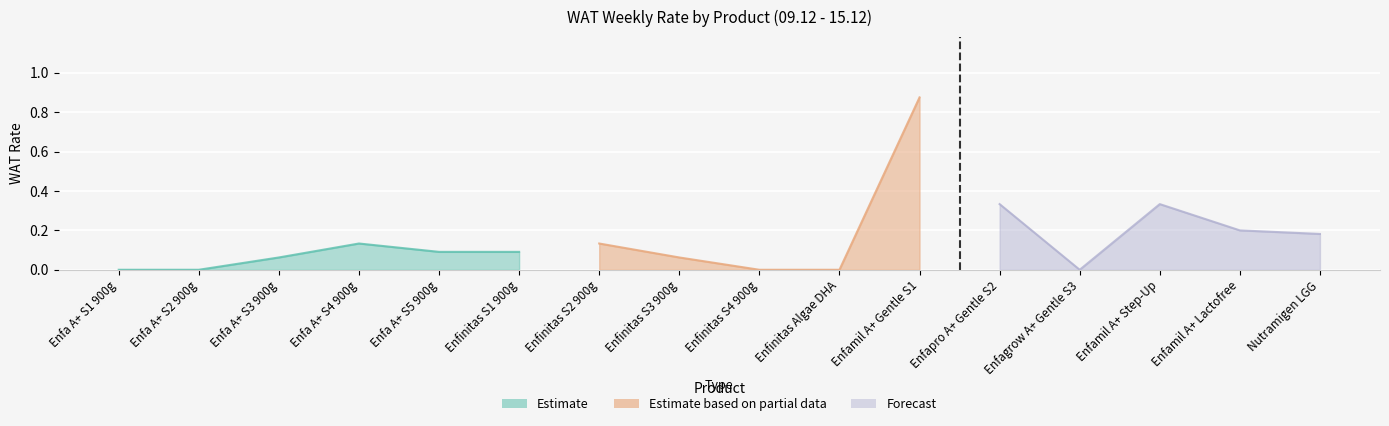

Is it true that the value at Enfa A+ S2 900g is 0.0?

True